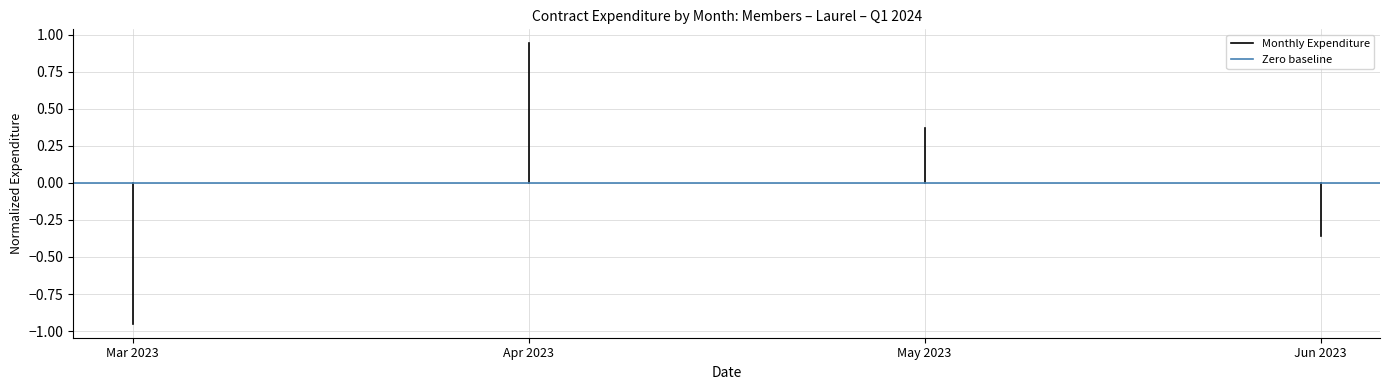

Rank the series by their maximum value, from highest to lowest.

Monthly Expenditure, Zero baseline